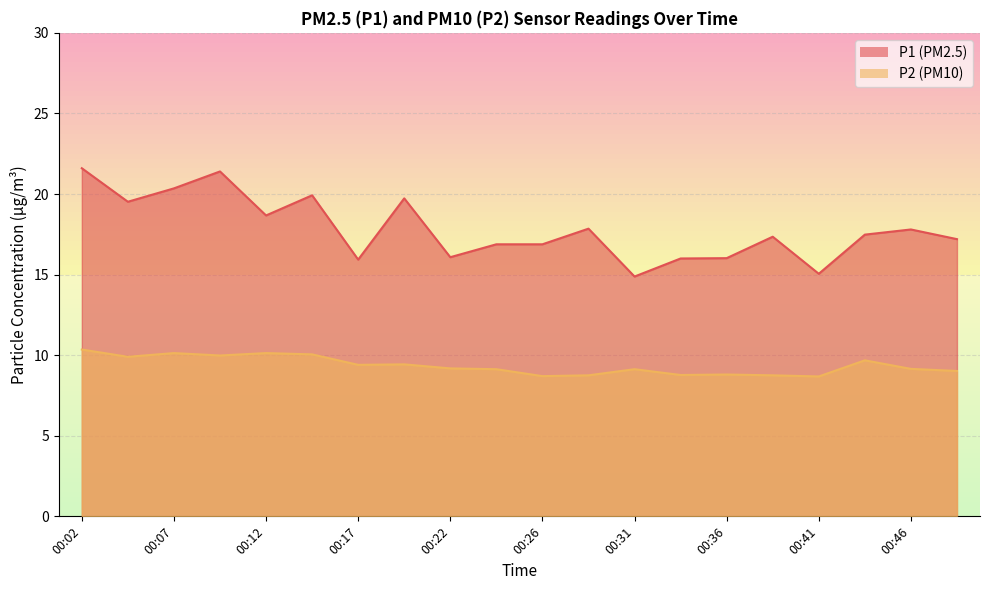

Which label corresponds to the largest value in the chart?

00:02